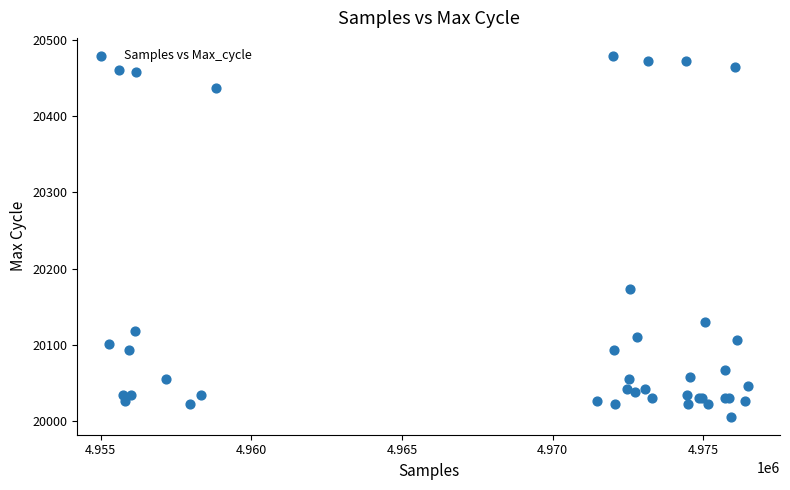

What Y value in the scatter plot is closest to 20242?

20173